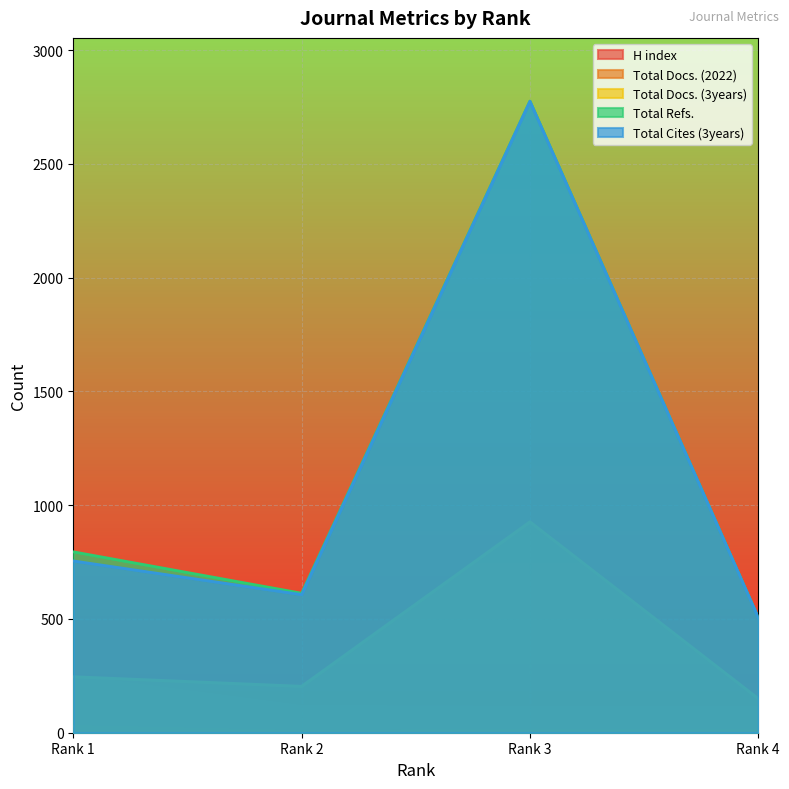

Is the value of Total Refs. at Rank 2 greater than the value of Total Docs. (2022) at Rank 4?

Yes